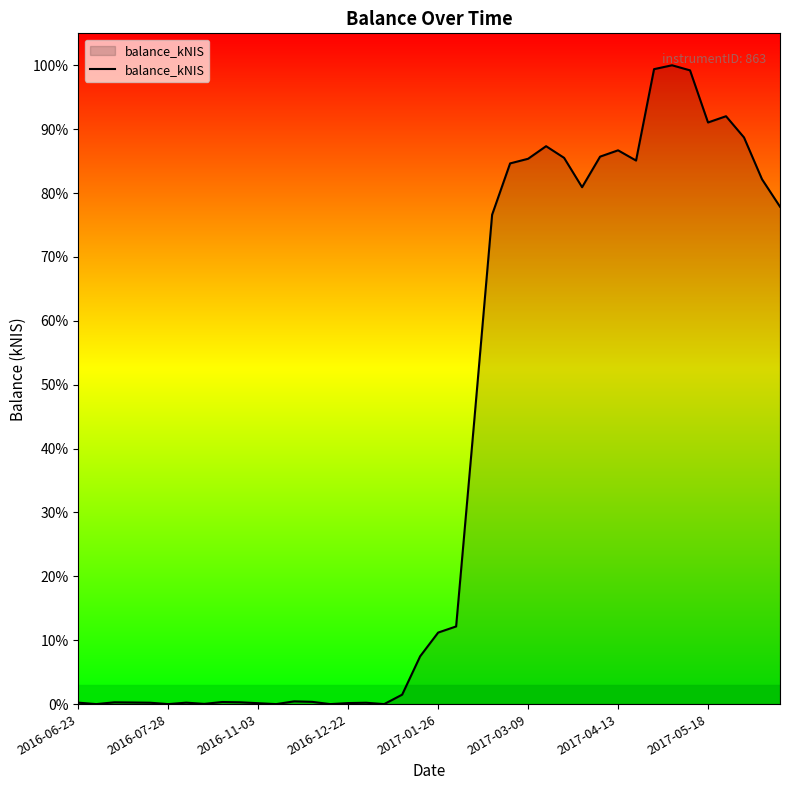

What is the sum of all values?

106253.8